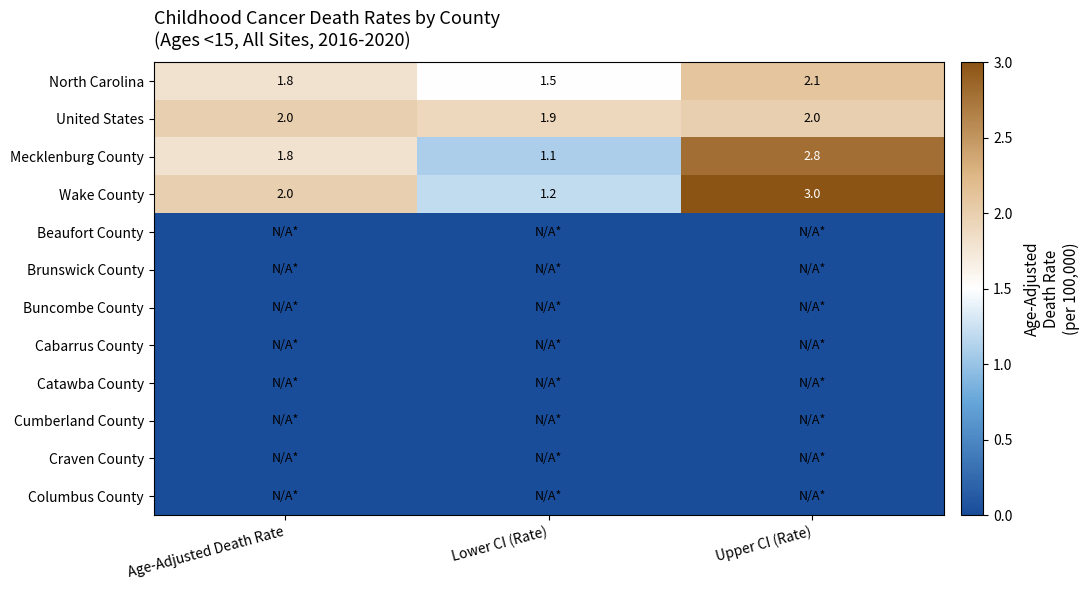

What is the difference between the Wake County values at Upper CI (Rate) and Lower CI (Rate)?

1.8